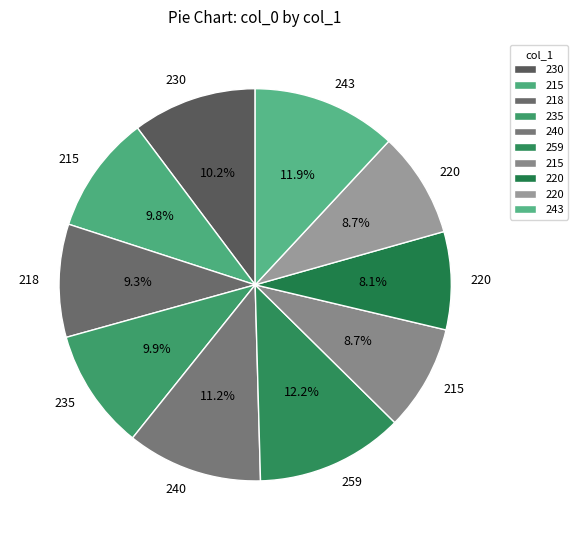

What is the smallest slice in the pie chart?

220